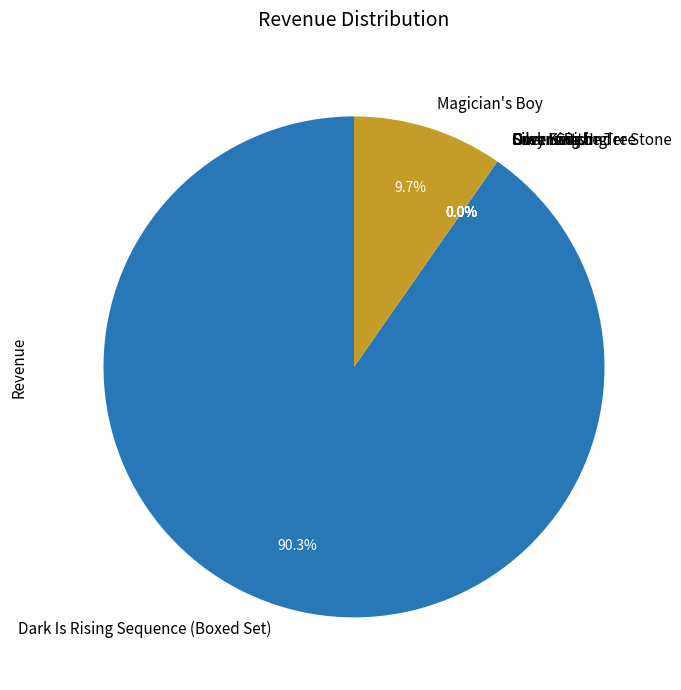

Is there a majority slice in this chart?

Yes